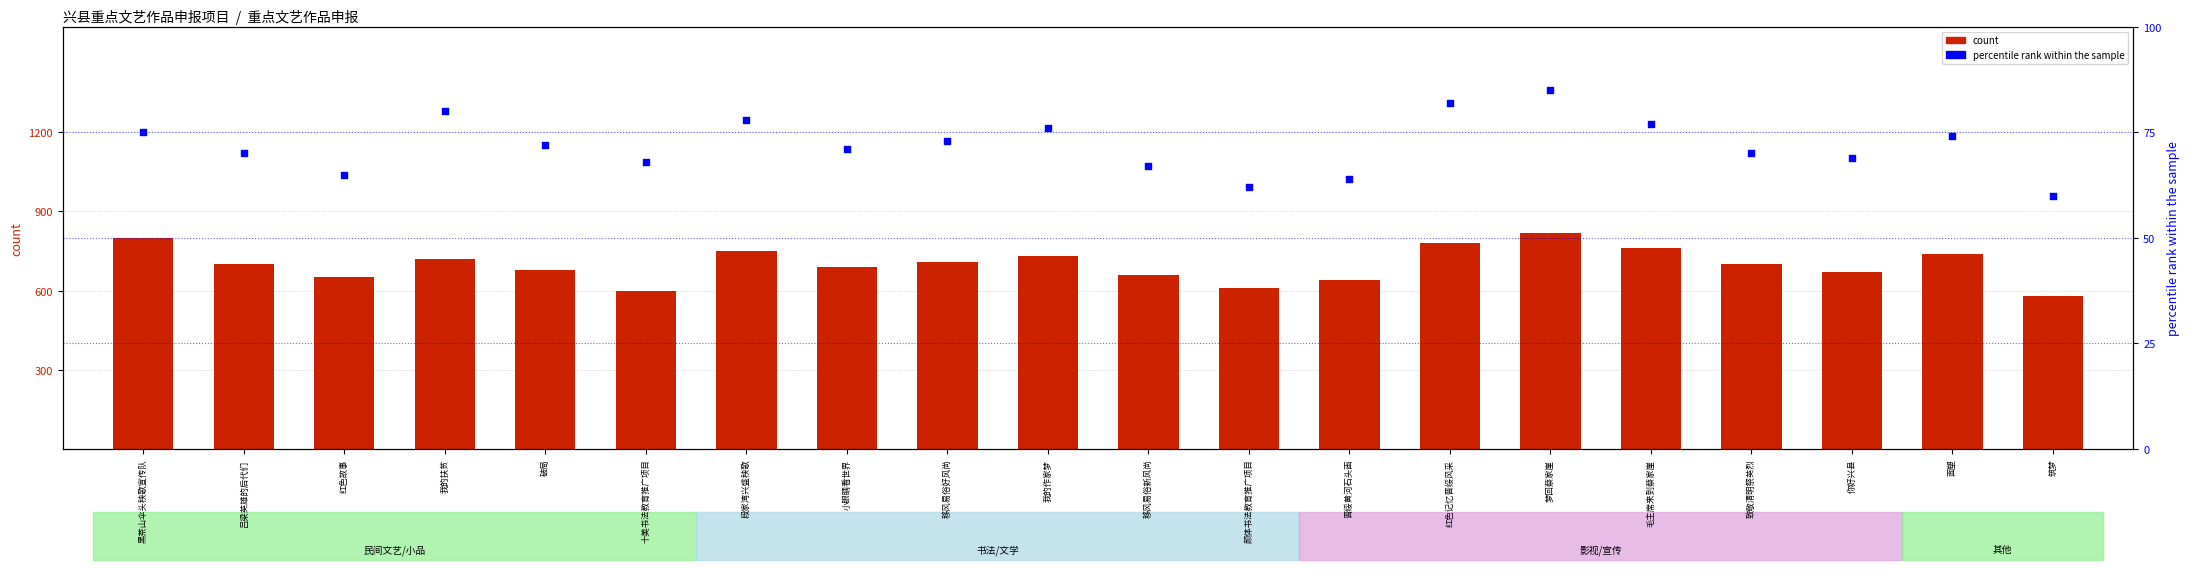

Is the value of percentile rank within the sample at 你好兴县 greater than the value of count at 移风易俗新风尚?

No